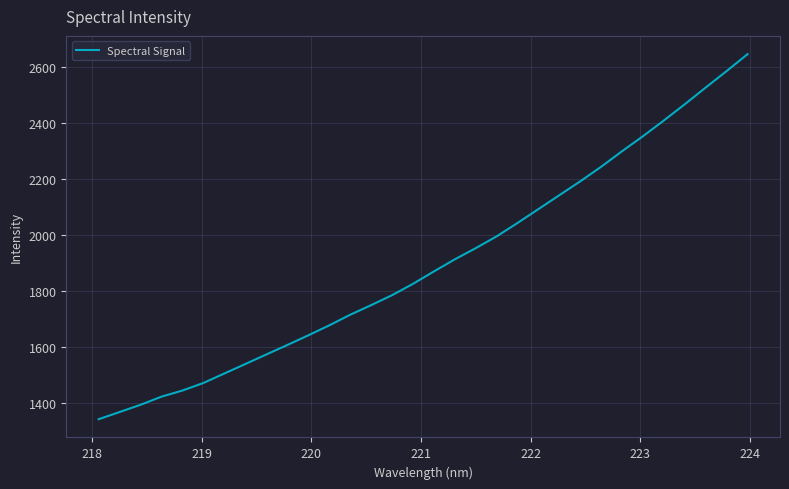

What is the minimum value shown in the chart?

1343.7